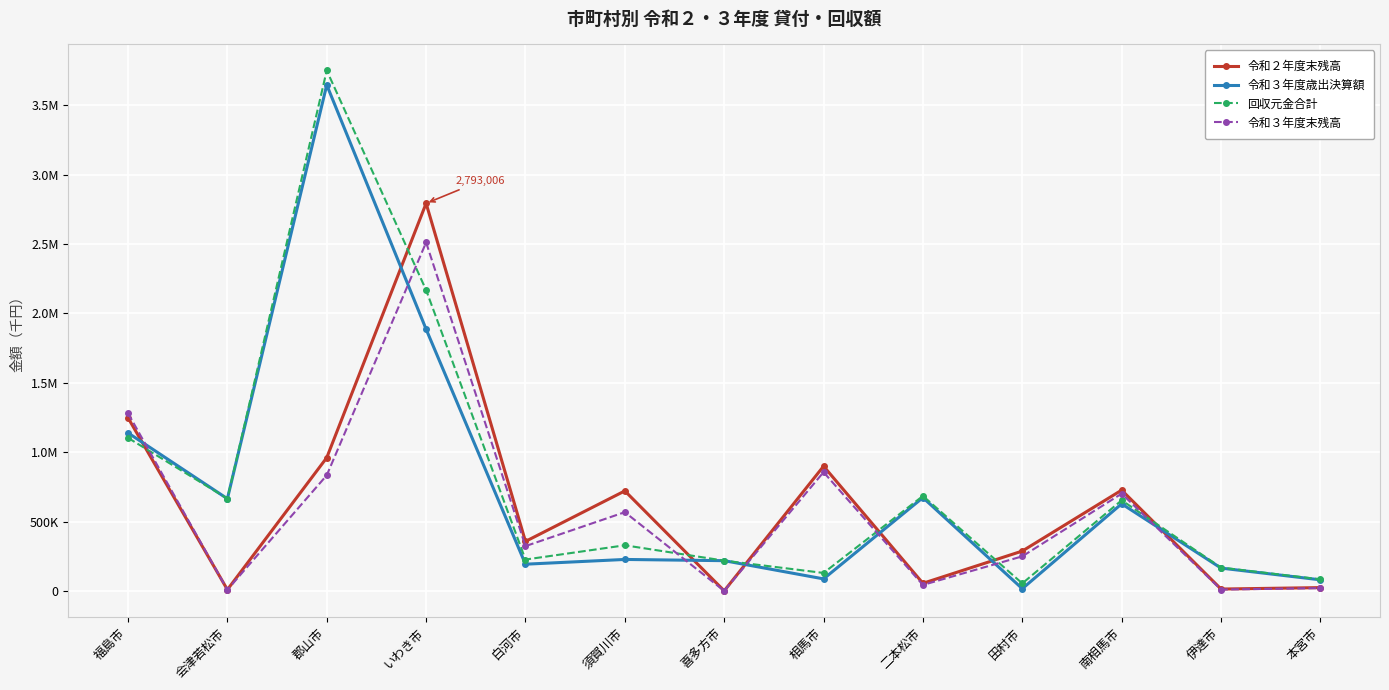

Rank the categories by 令和３年度歳出決算額 value from highest to lowest.

郡山市, いわき市, 福島市, 二本松市, 会津若松市, 南相馬市, 須賀川市, 喜多方市, 白河市, 伊達市, 相馬市, 本宮市, 田村市